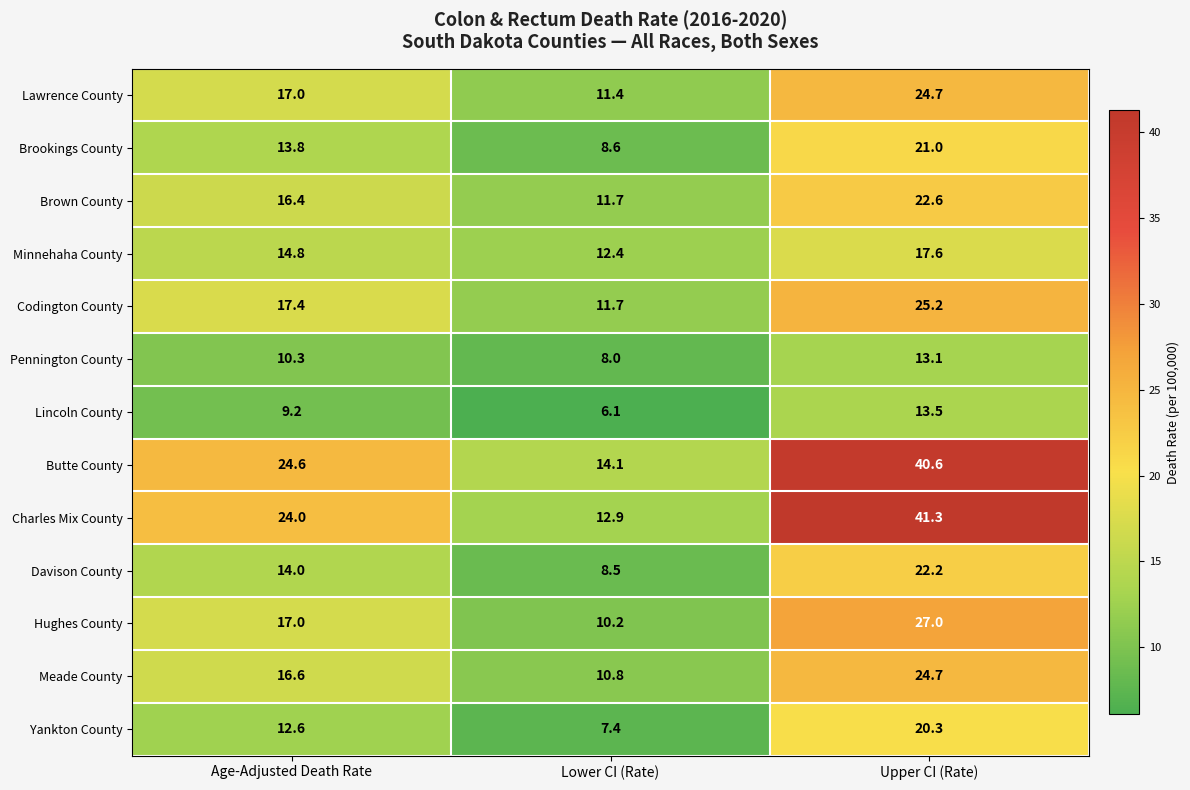

The value of Butte County at Upper CI (Rate) is 56.6. True or false?

False